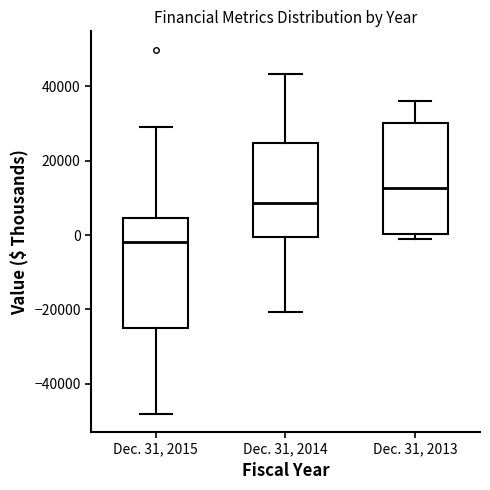

Where is the lower edge of the box for Dec. 31, 2013 on the y-axis? The values are not printed on the chart, so give them approximately, as read against the axis.

0